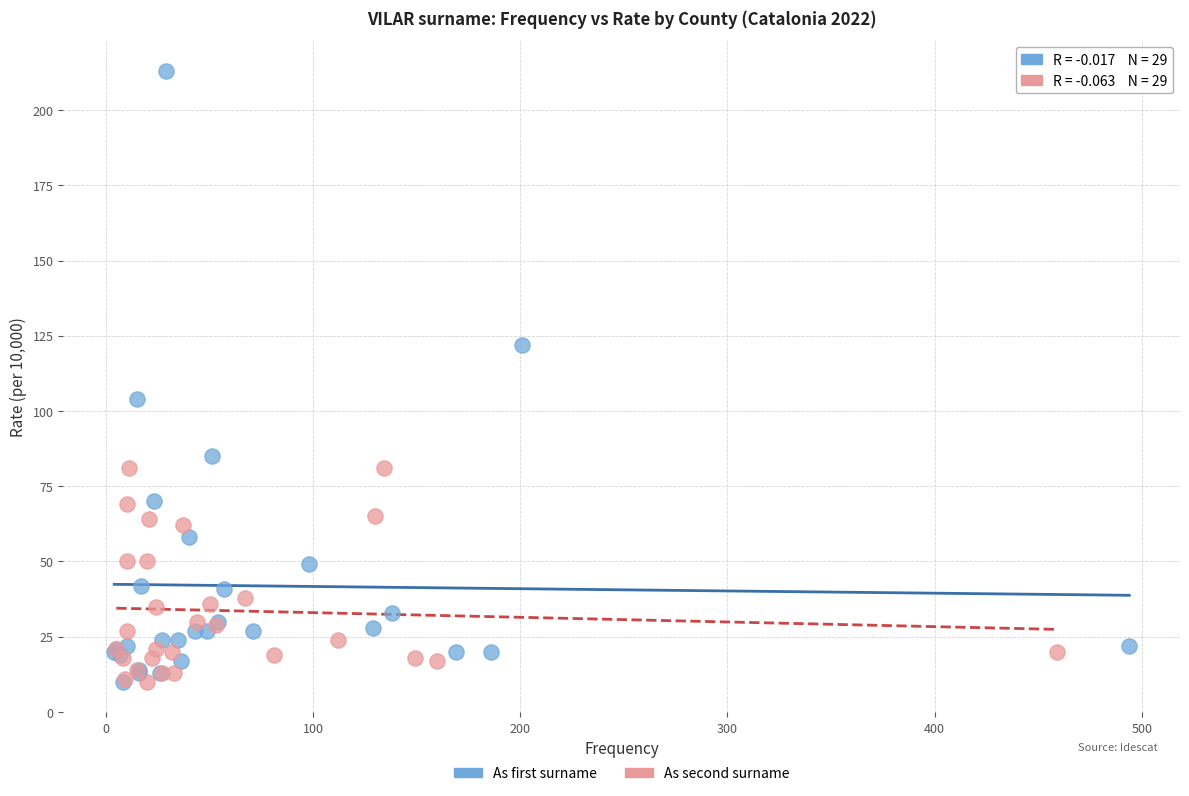

What are all the series names shown in the legend?

As first surname, As second surname